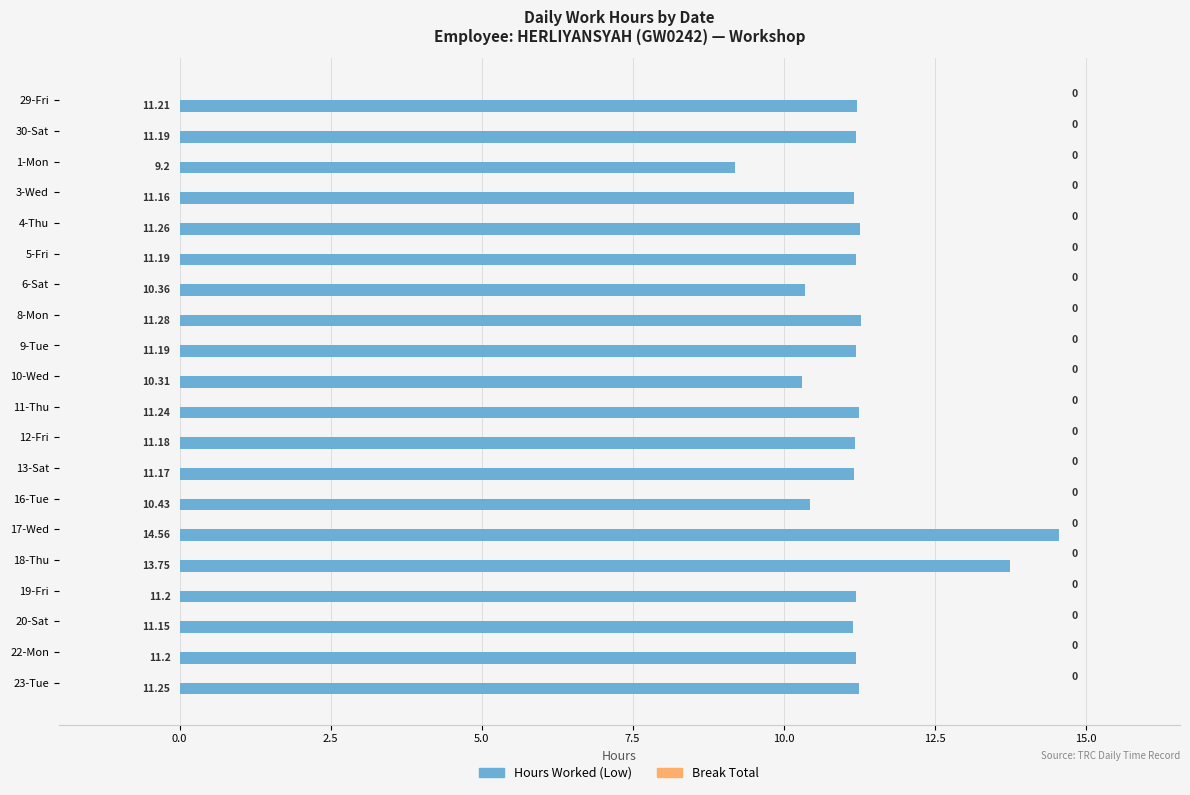

Between 17-Wed and 22-Mon, which is larger?

17-Wed